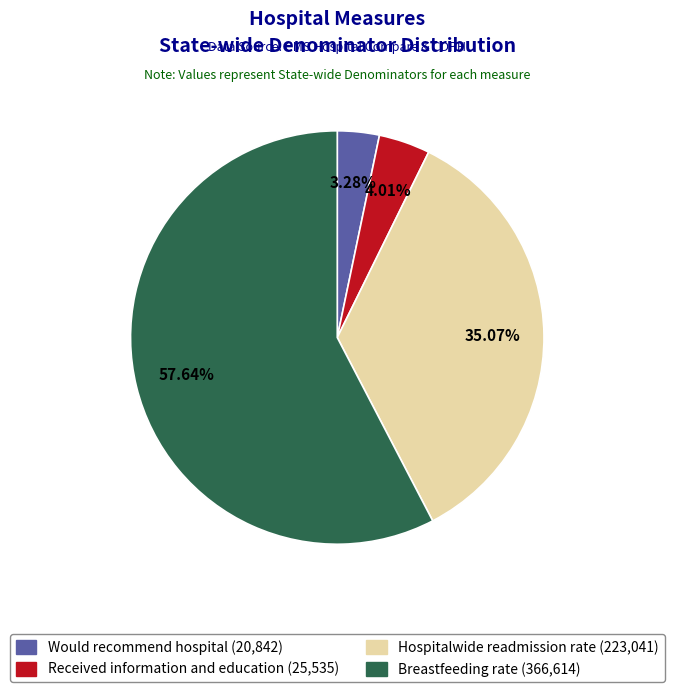

Which category has the biggest portion of the pie?

Breastfeeding rate